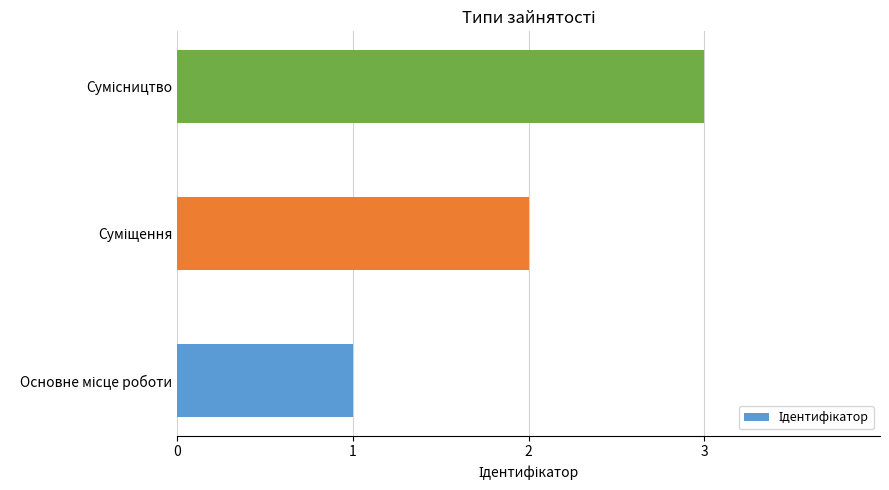

What is the greatest value displayed?

3